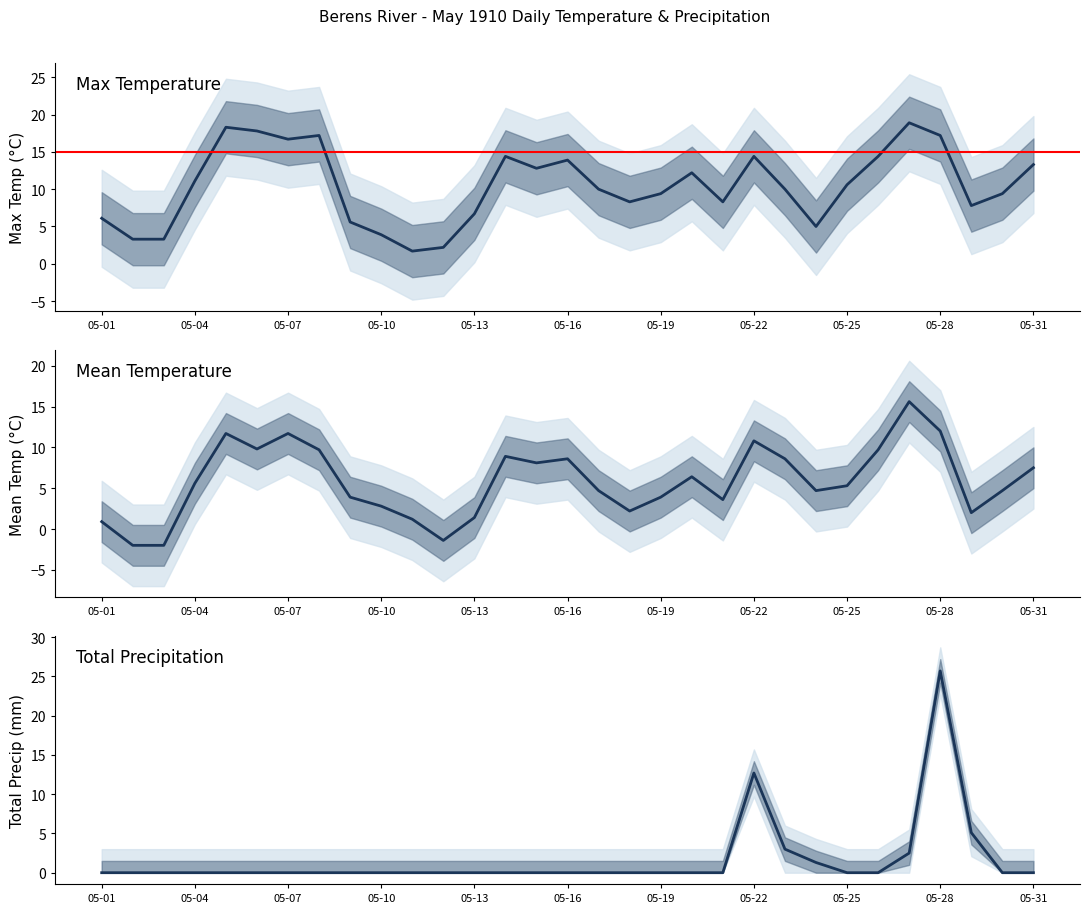

How many values in the Max Temp (C) series are below 10?

14